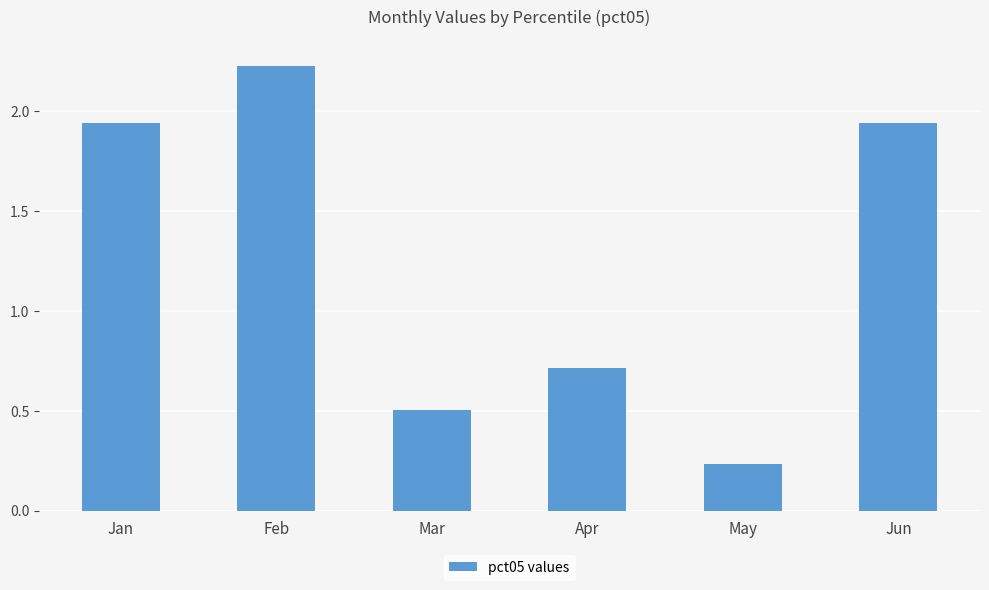

Is it true that the value at Jan is 3.0?

False